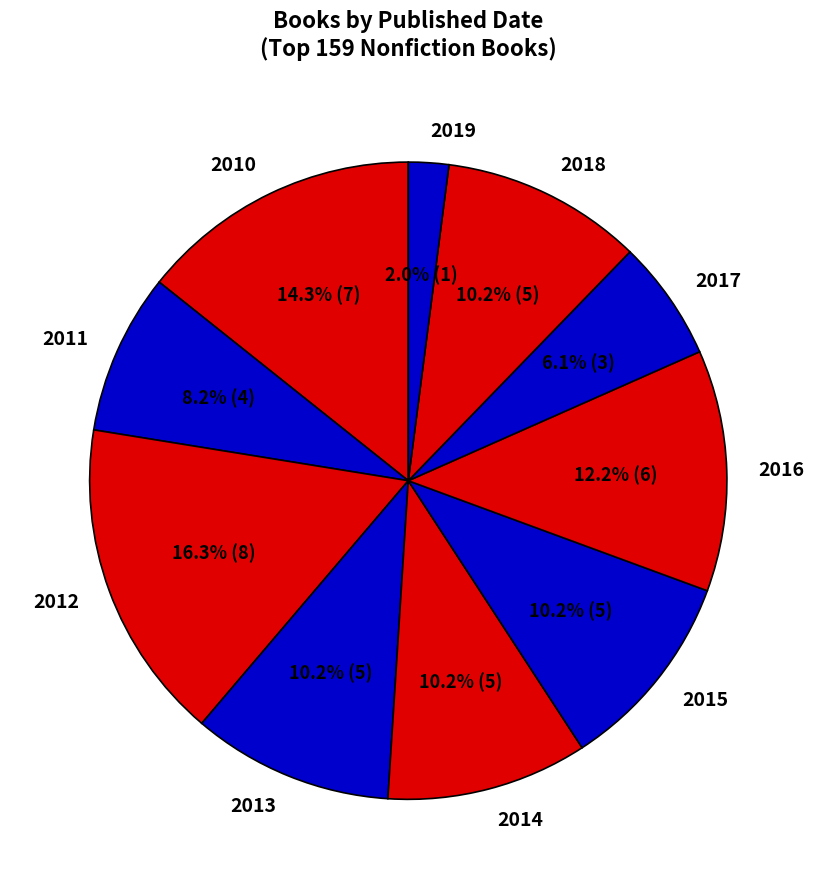

To the nearest percent, what percentage of the pie is 2010?

14%